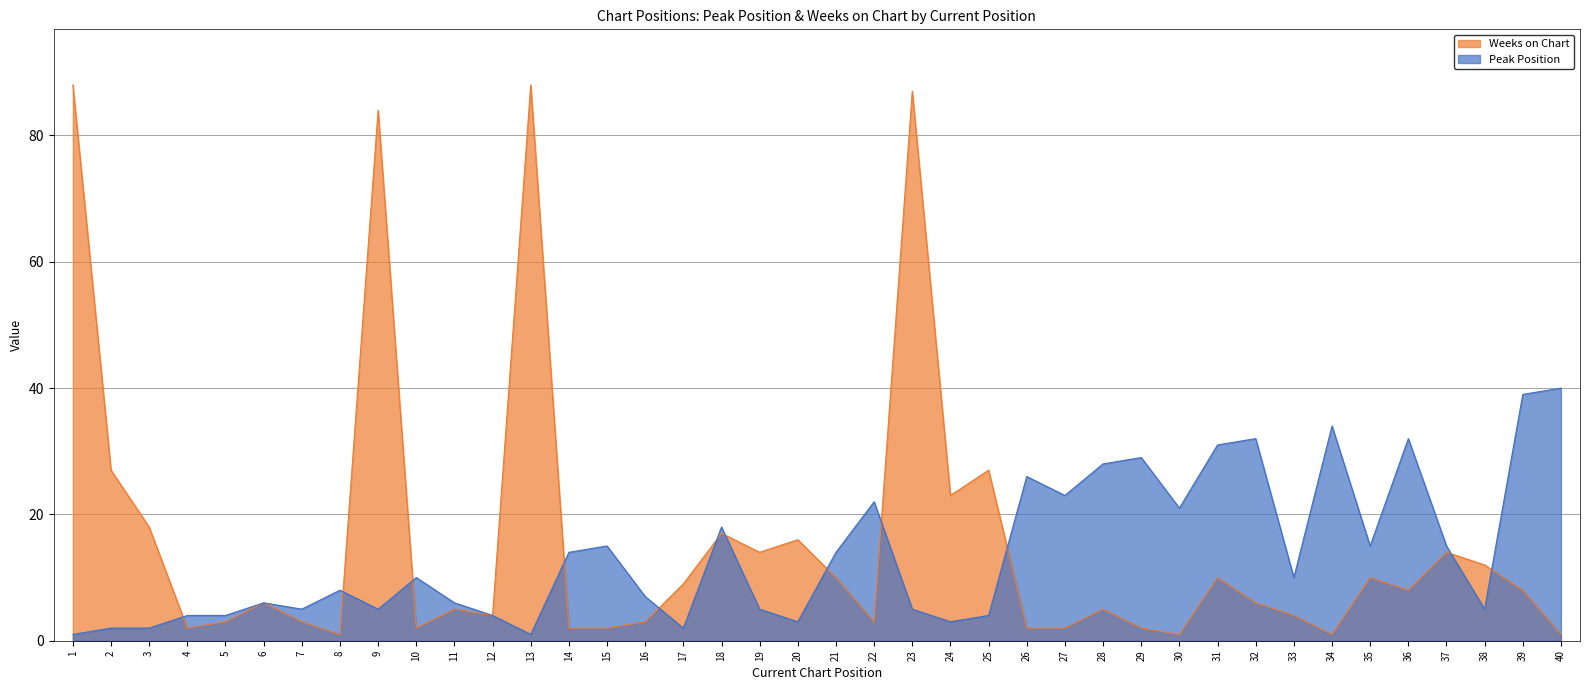

Does the chart display data point markers on the line(s)?

No